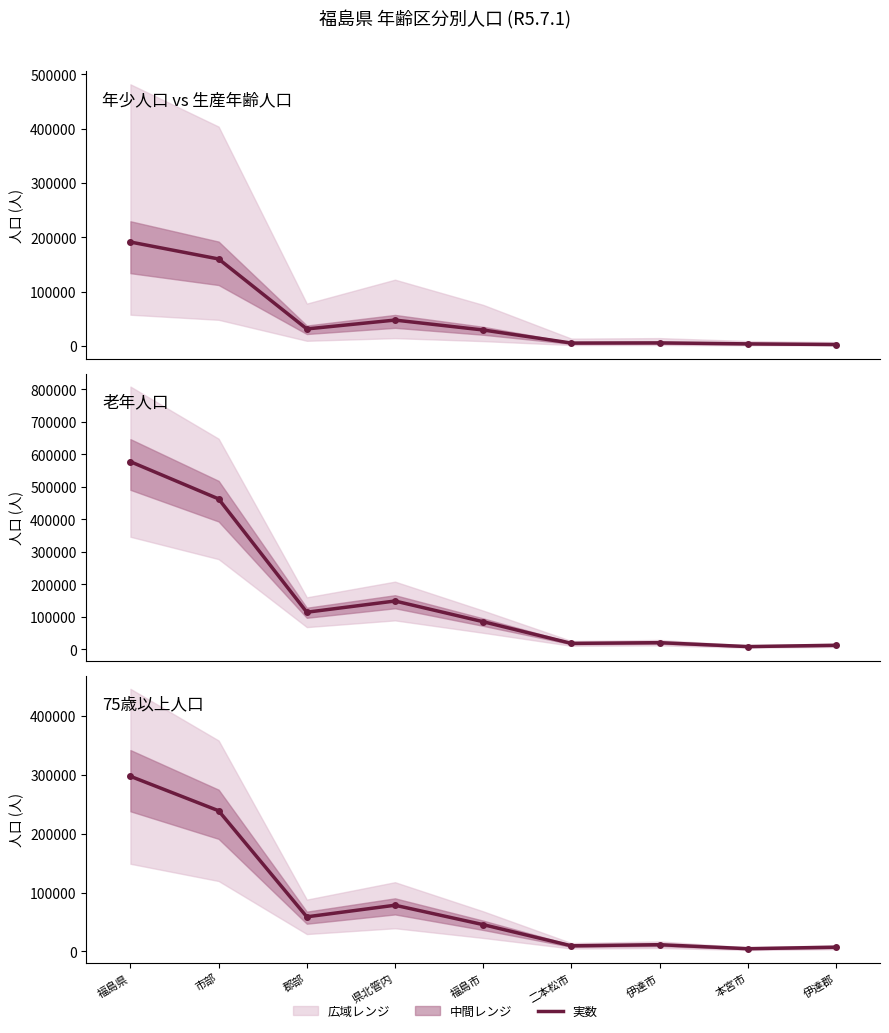

What is the difference between the highest and lowest values at 県北管内?

101454